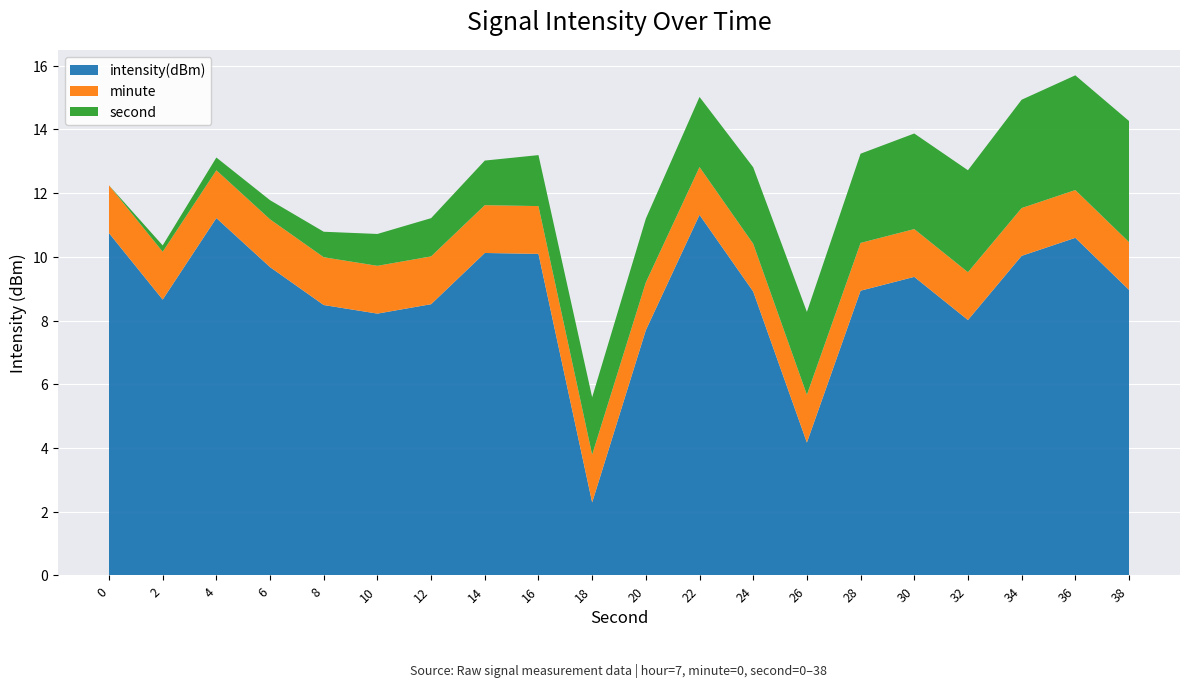

True or false: intensity(dBm) has a value of 2.3 at 18.

True